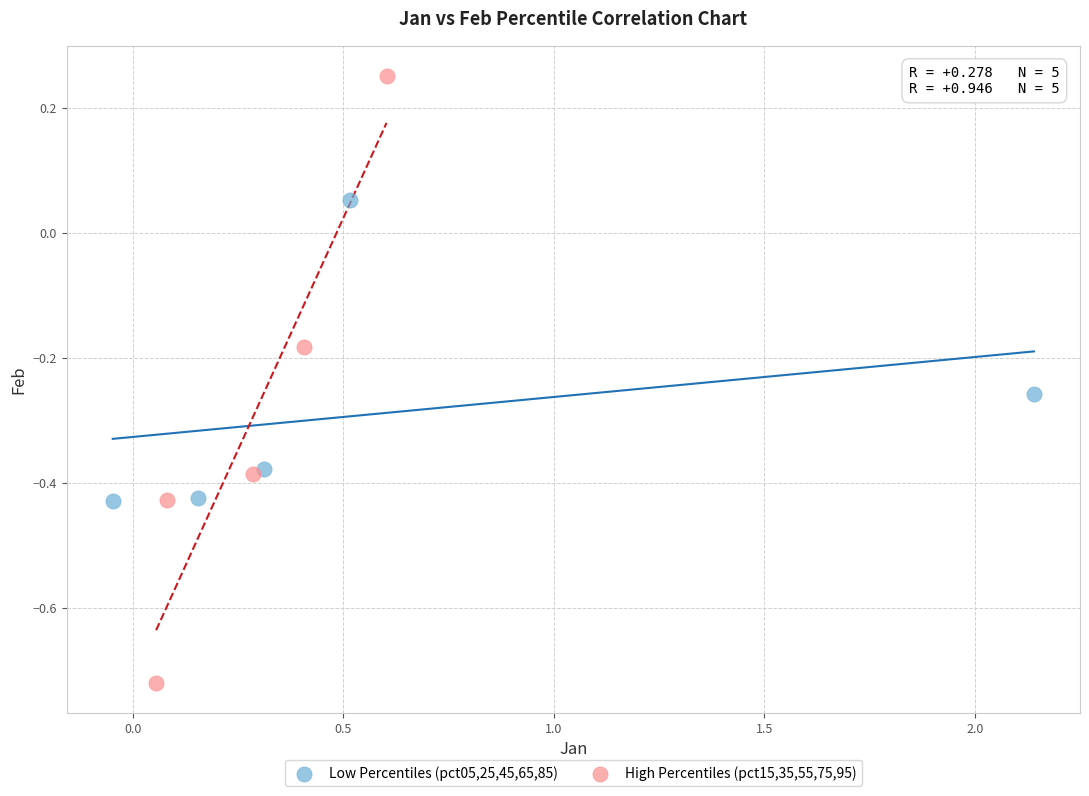

Which series has the largest Y range (max minus min)?

High Percentiles (pct15,35,55,75,95)